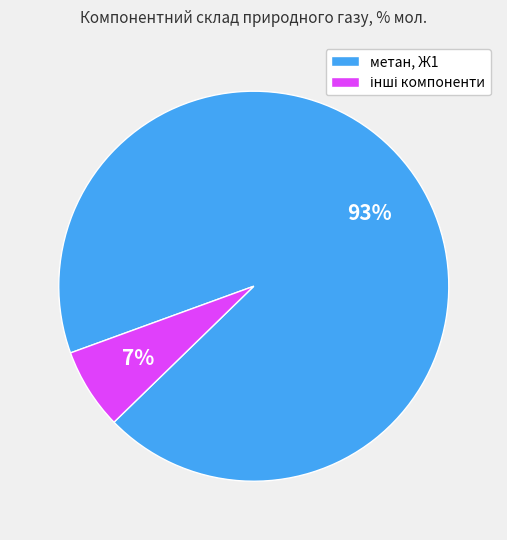

Count the number of slices in the pie.

2